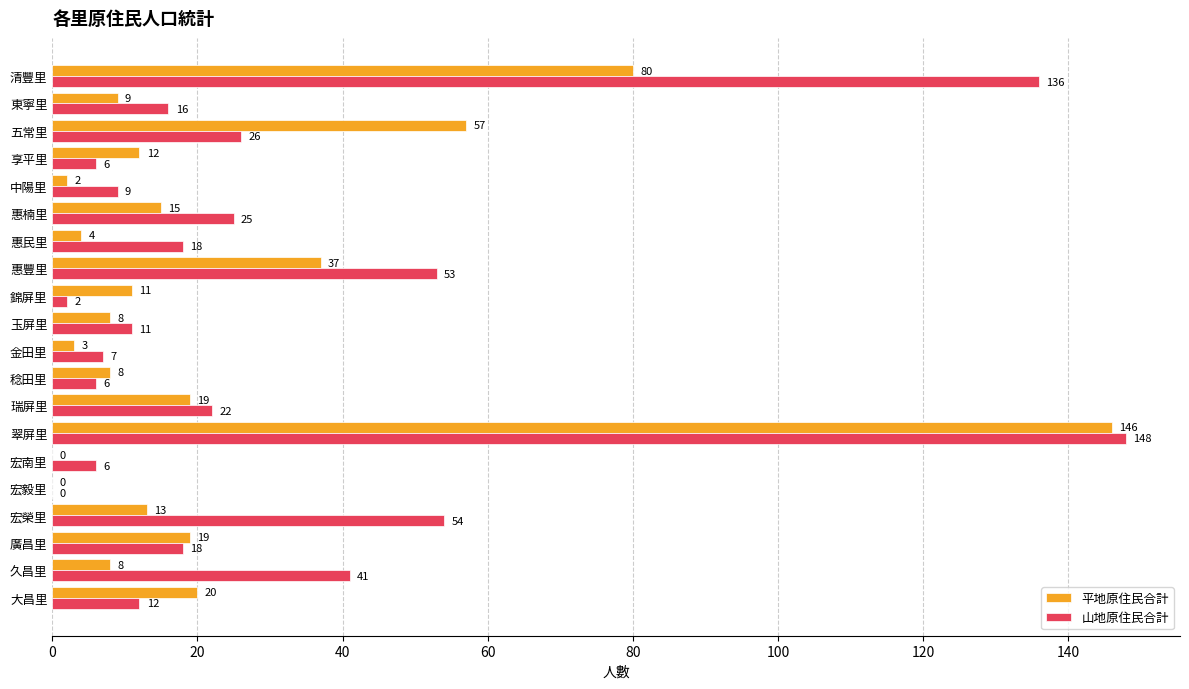

The 山地原住民合計 series shows 17 at 玉屏里. True or false?

False